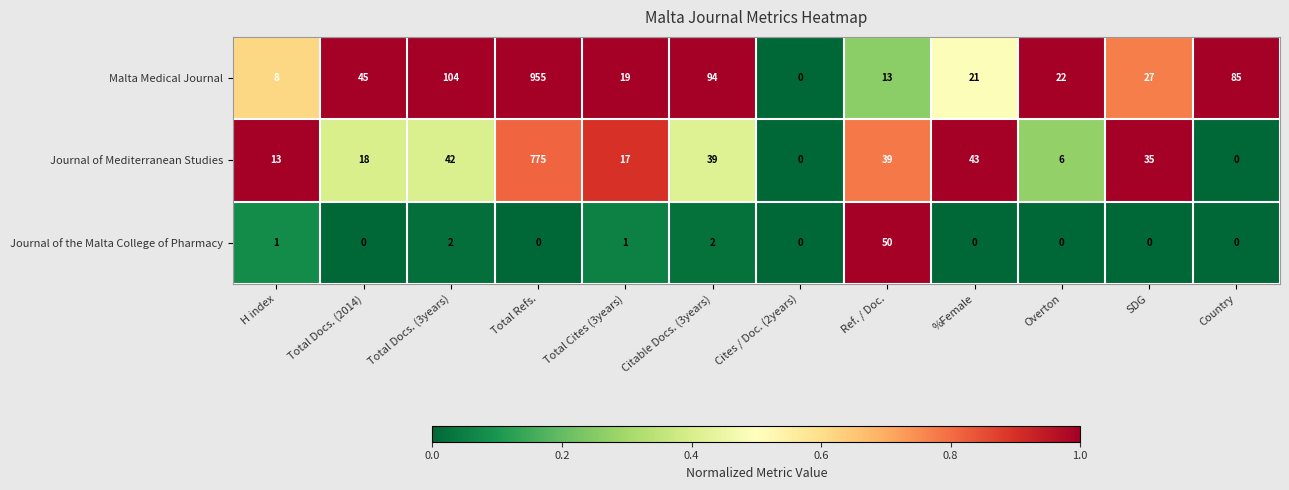

Count the number of categories in the chart.

12